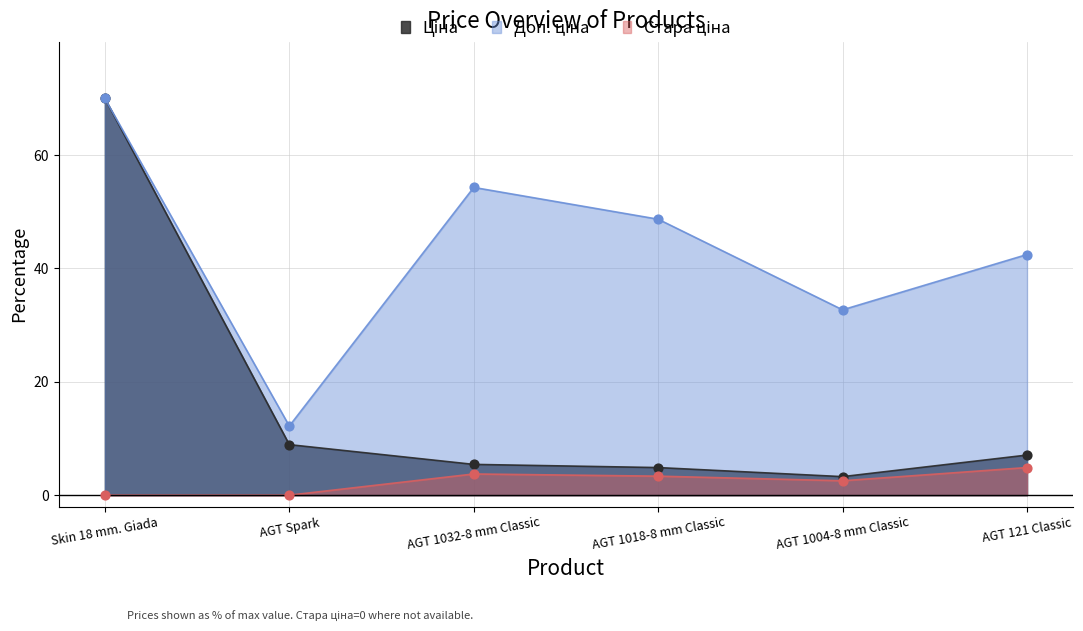

Which category has the highest value across all series?

Skin 18 mm. Giada